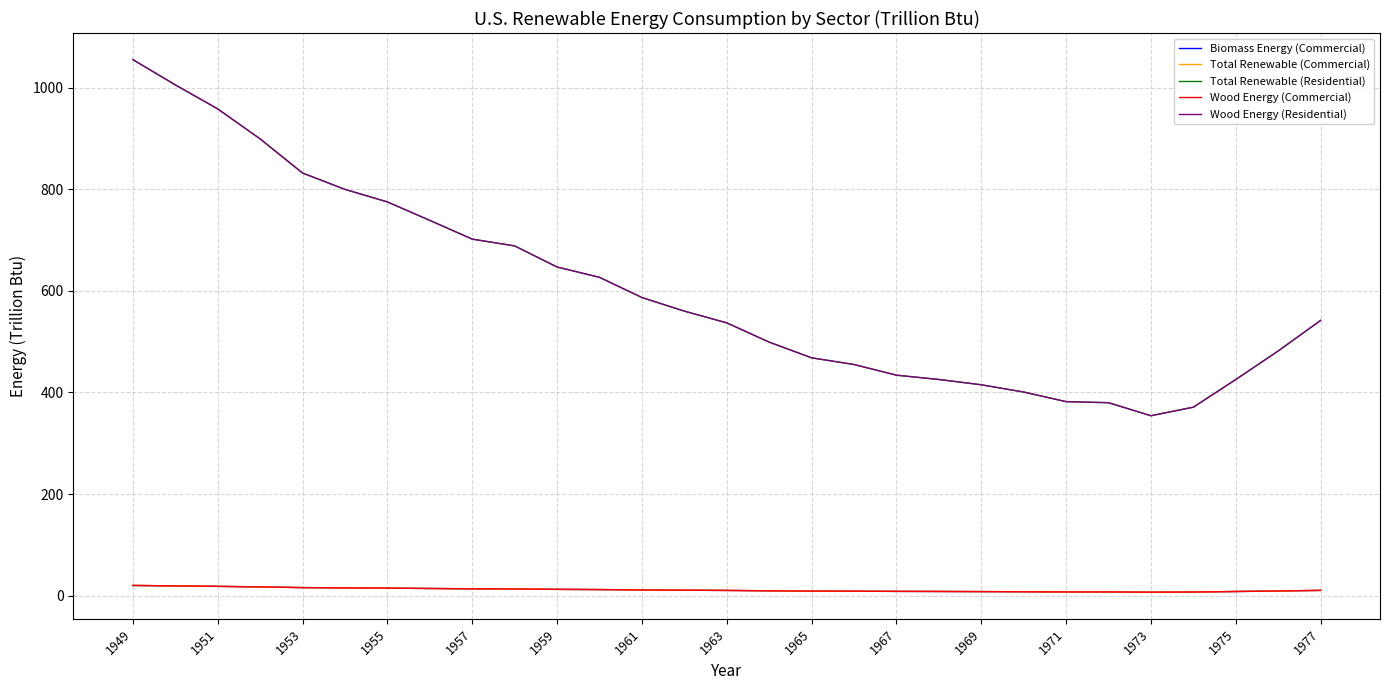

In Total Renewable (Commercial), how many points are lower than both neighbors (excluding endpoints)?

1